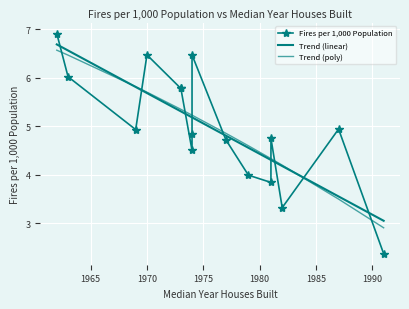

What are all the series names shown in the legend?

Fires per 1,000 Population, Trend (linear), Trend (poly)